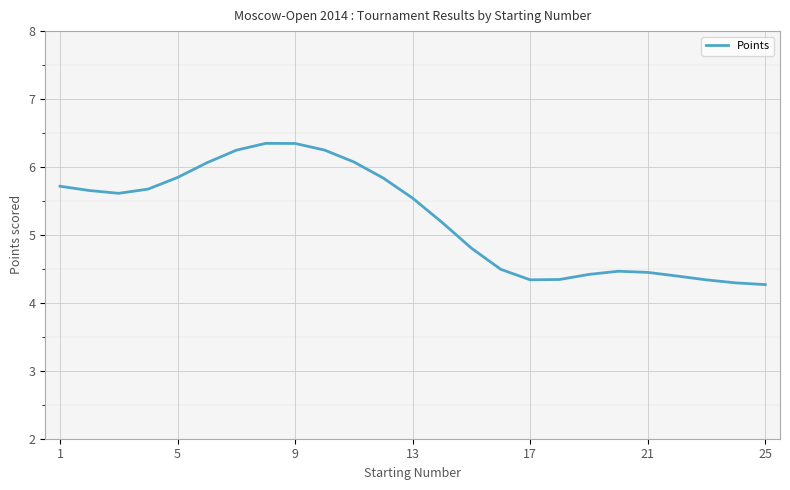

What is the minimum value shown in the chart?

4.3